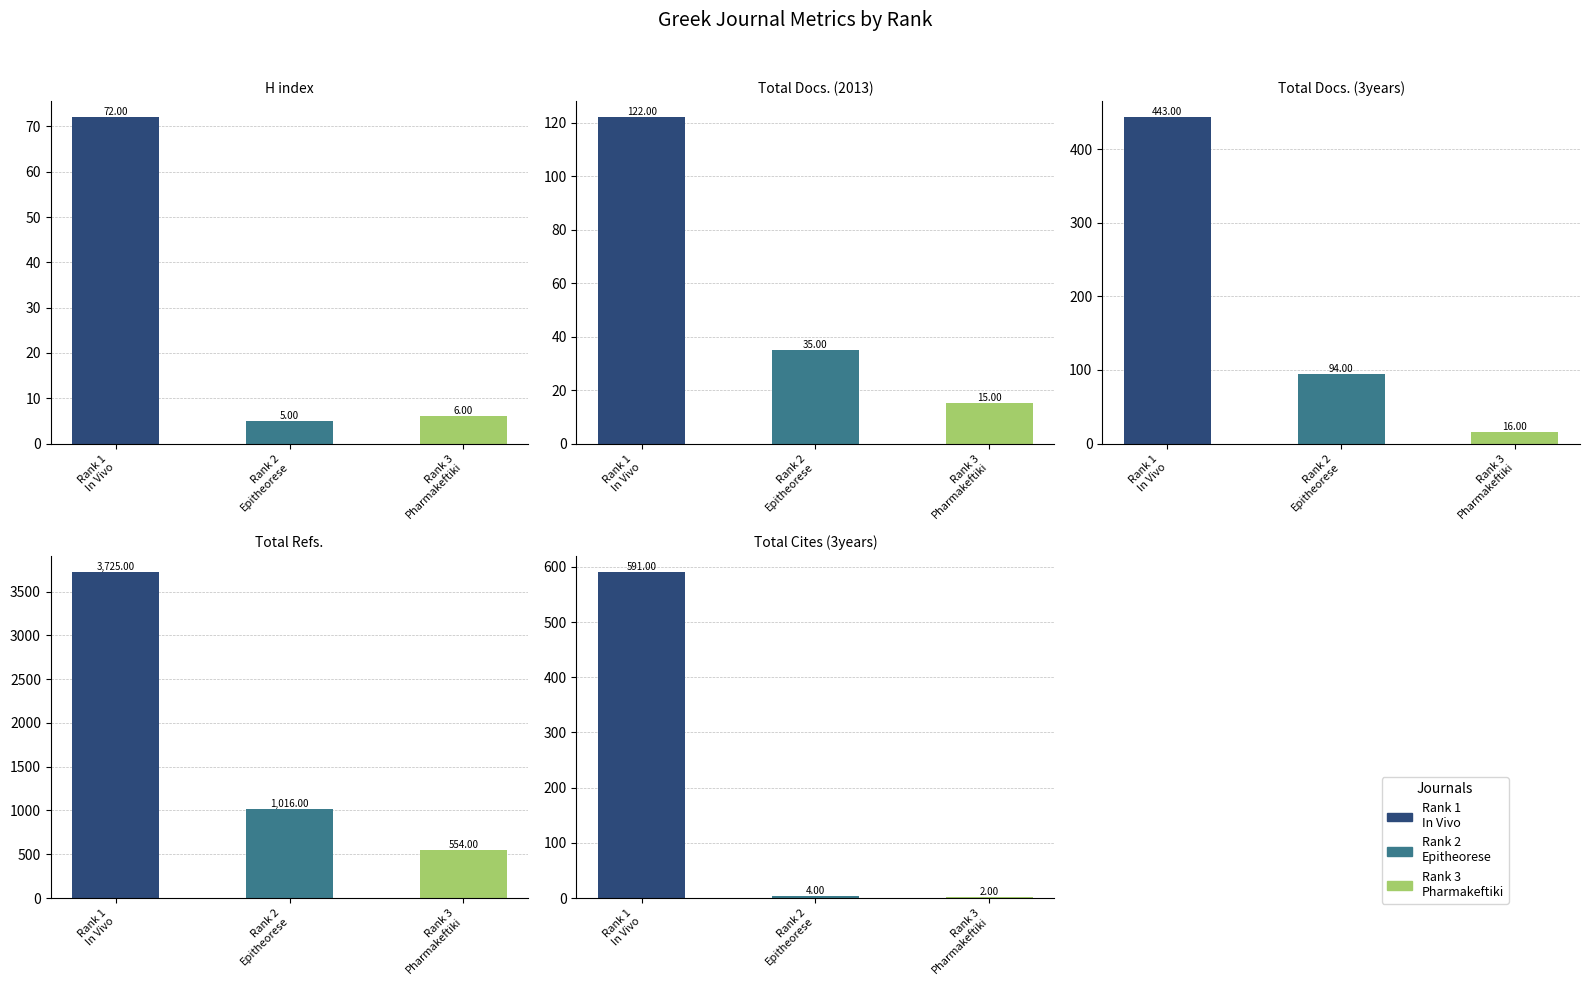

How many groups of bars are there?

3